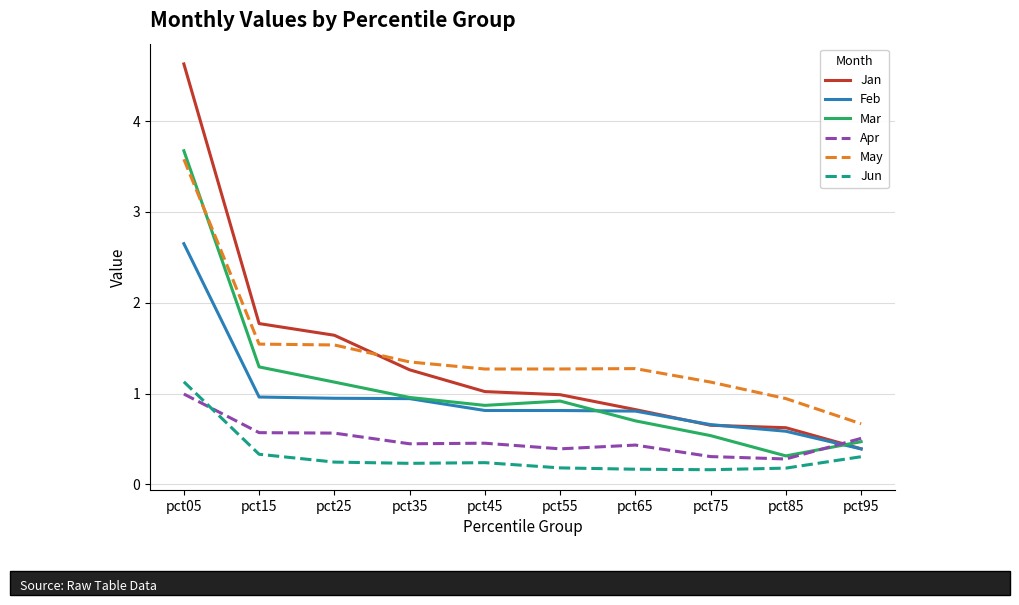

How many times do Apr and Jan cross each other?

1